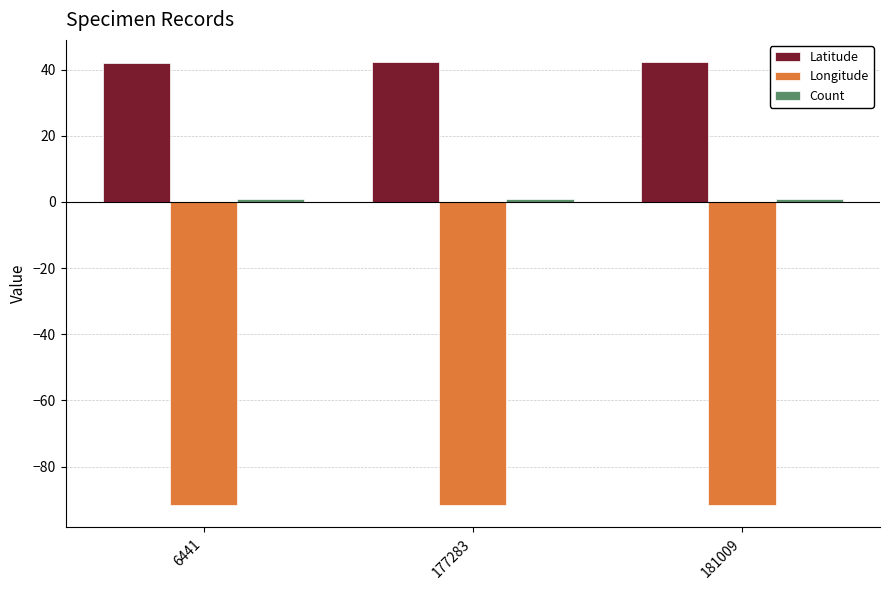

What is the maximum value for Longitude?

-91.6